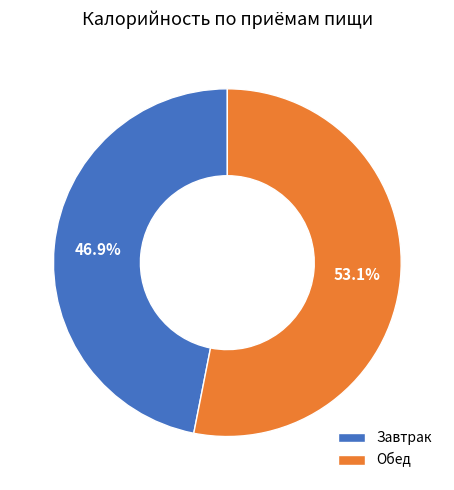

Rank the categories by value from lowest to highest.

Завтрак, Обед